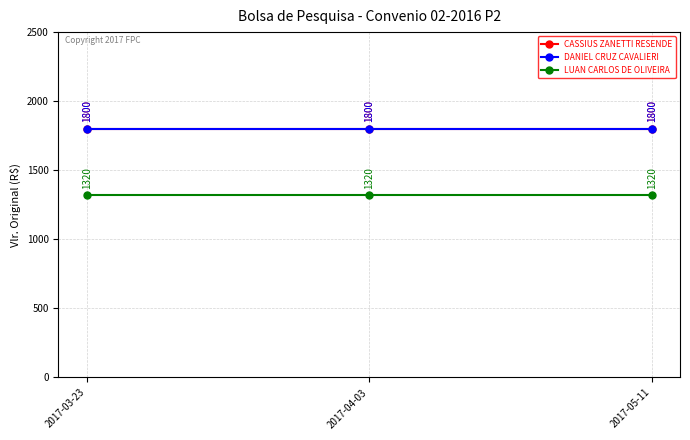

Is this an area chart (filled region under the line)?

No